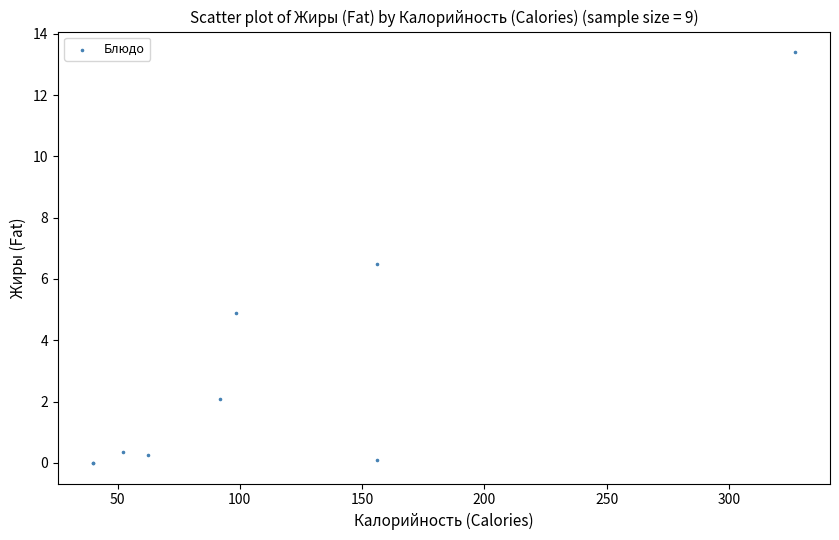

What Y value in the scatter plot is closest to 6?

6.5